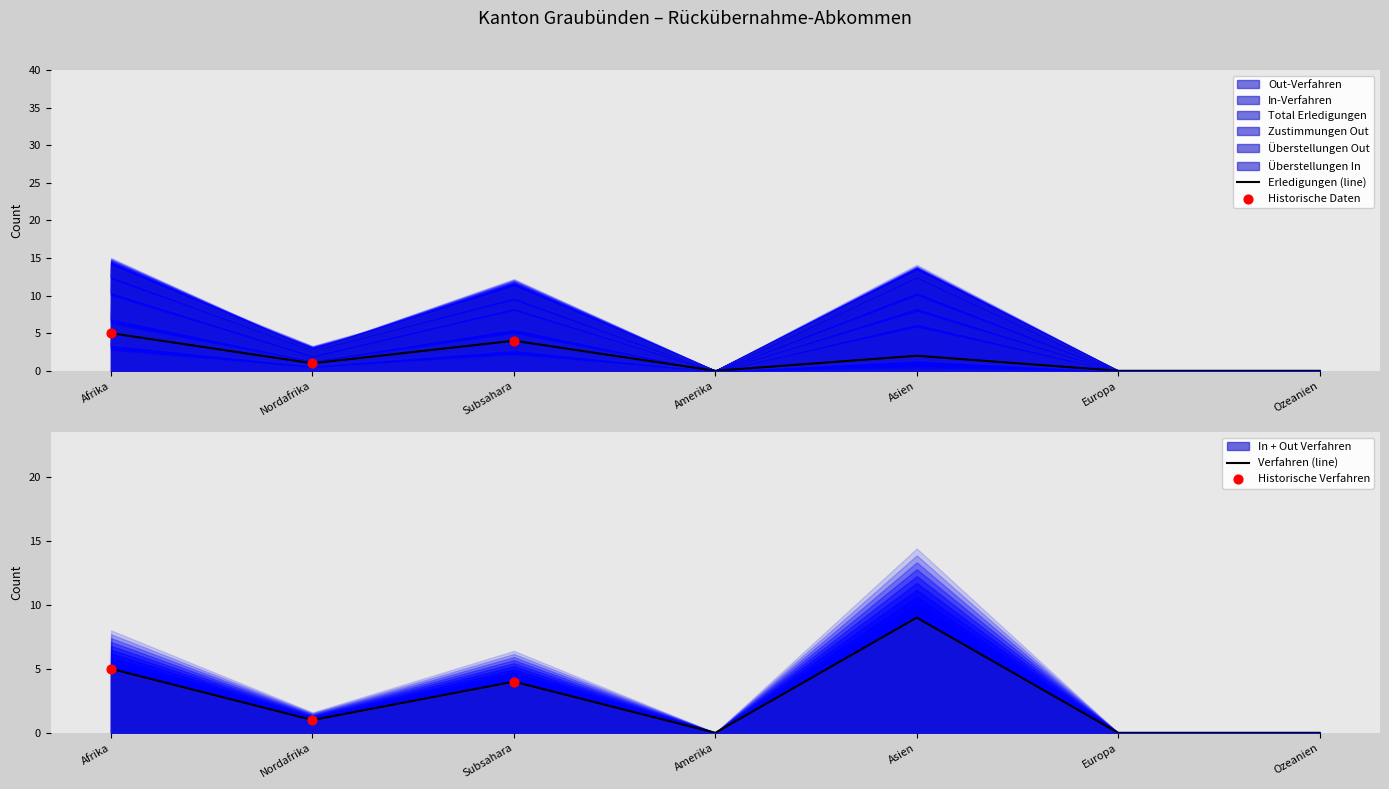

At how many categories does at least one series exceed 3?

3